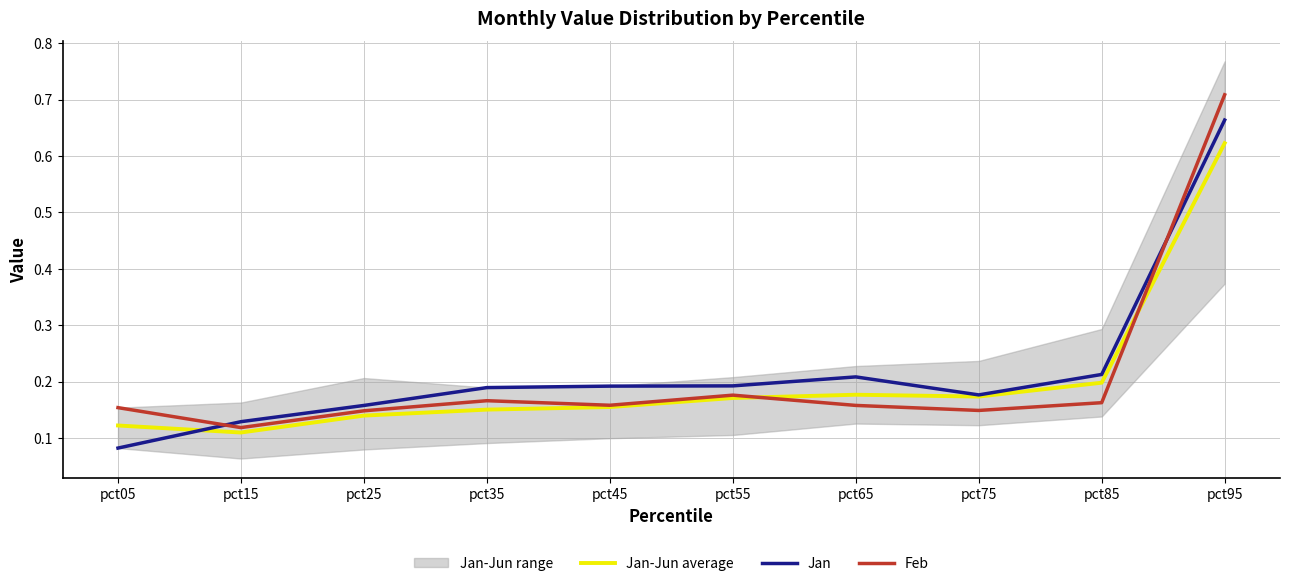

The Jan series shows 0.3 at pct45. True or false?

False